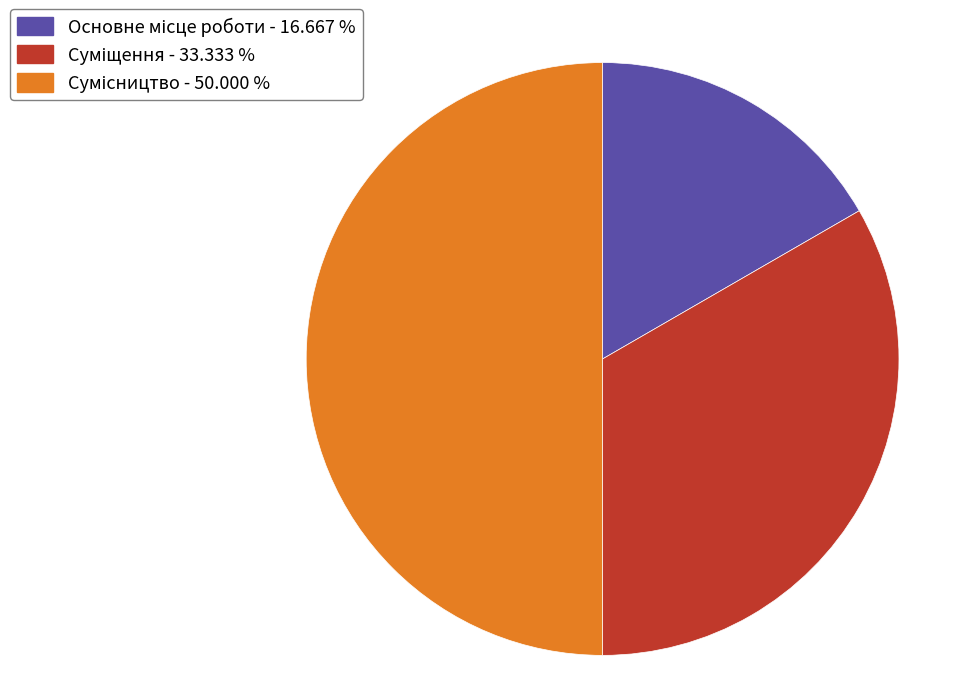

Is it true that Суміщення is 33% of the pie?

True